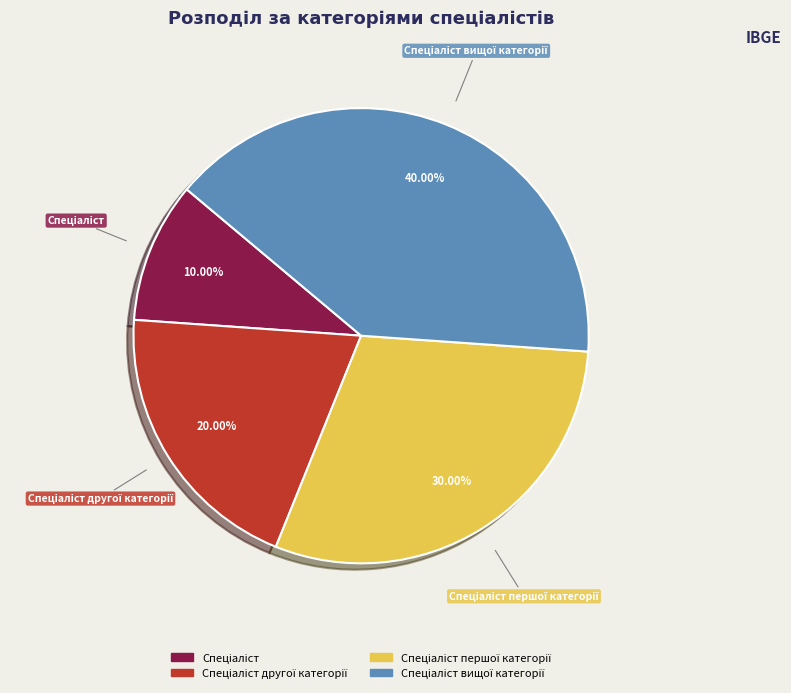

Is there a majority slice in this chart?

No